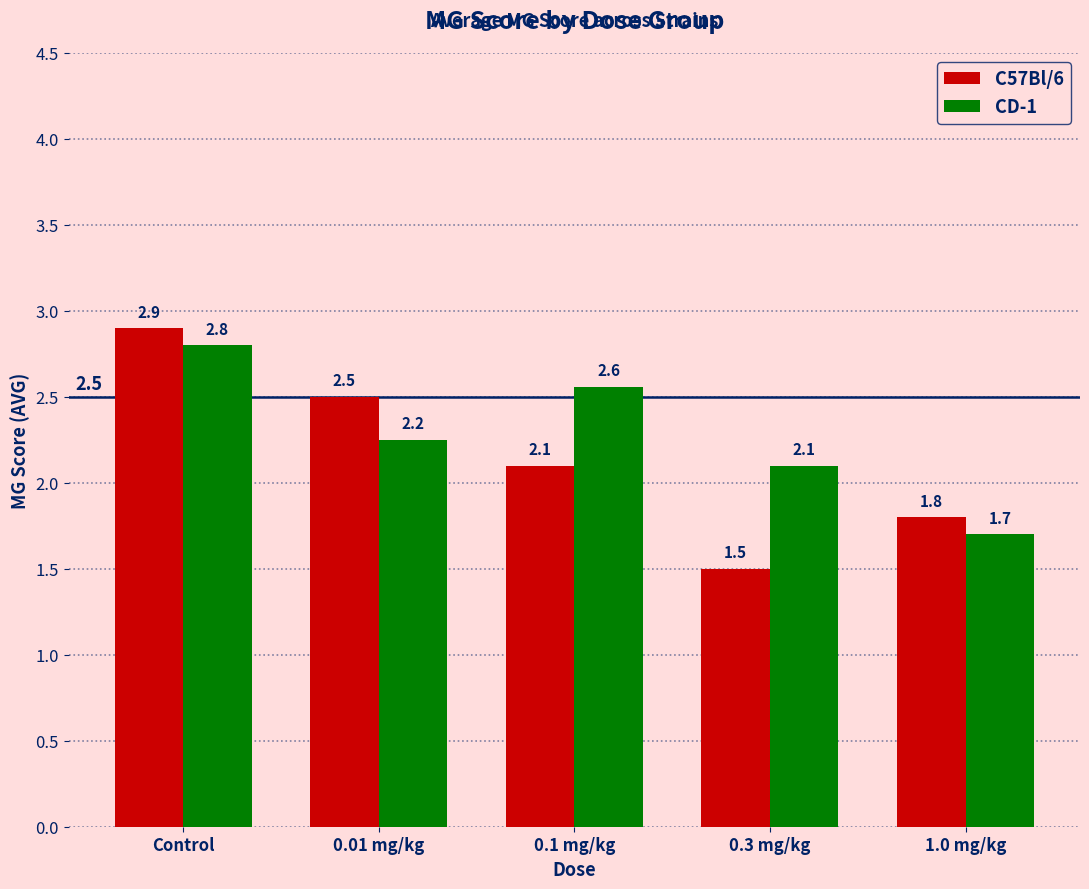

At how many categories does at least one series exceed 2?

4